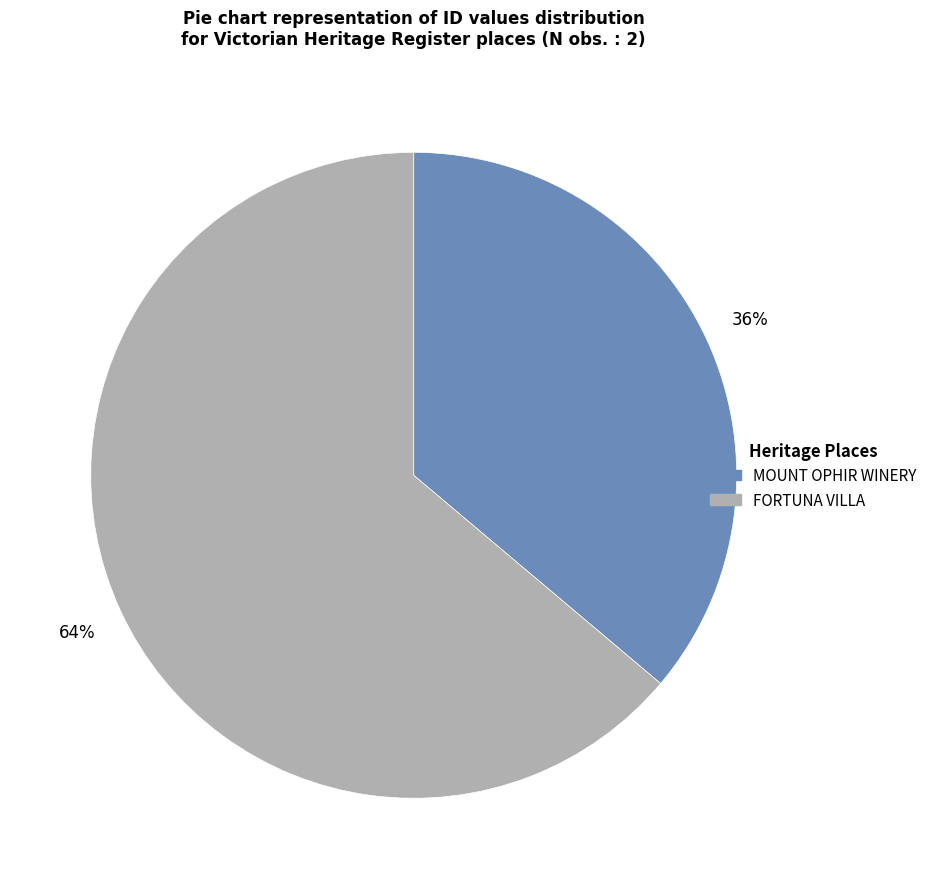

How many segments does this pie chart have?

2